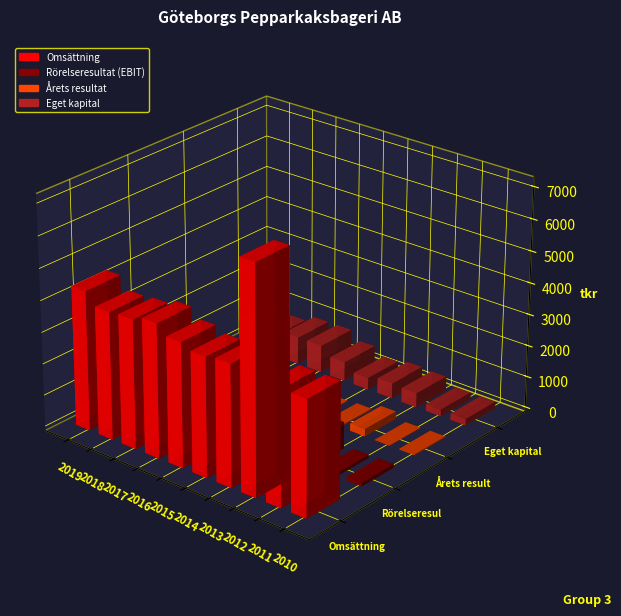

How many data points in Omsättning are less than 4042?

5